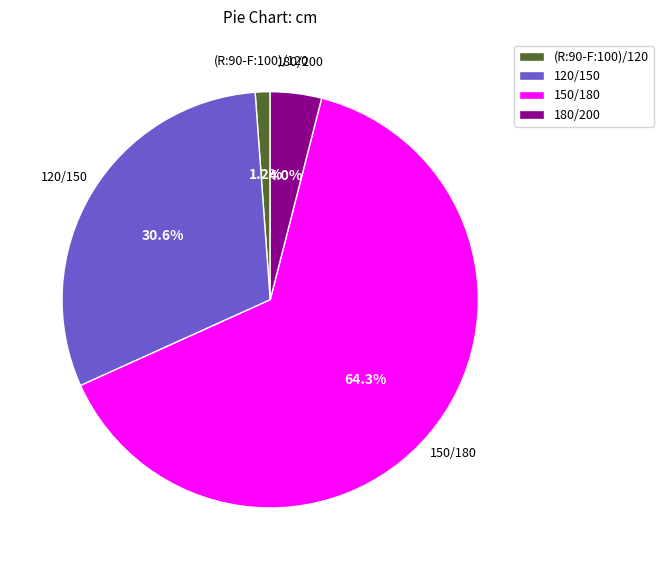

How many segments does this pie chart have?

4